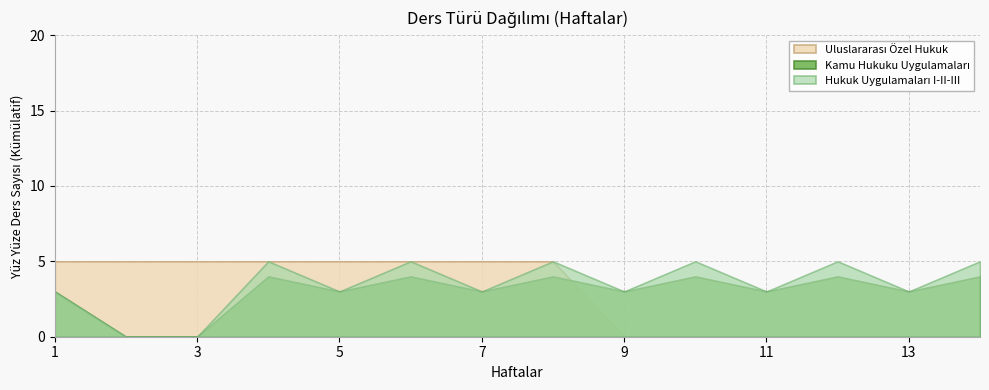

What is the greatest value displayed?

5